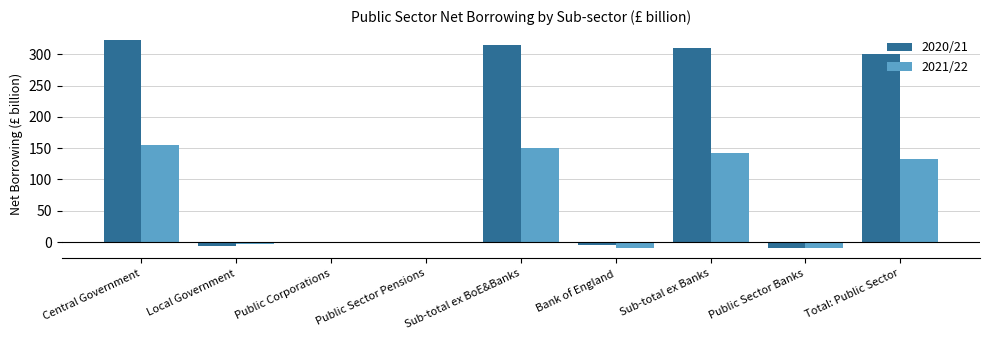

What is the average value of the 2020/21 series?

136.3